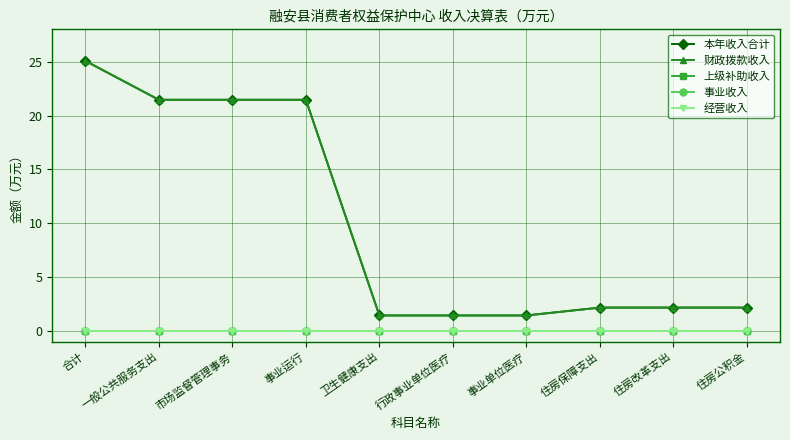

True or false: 事业收入 and 经营收入 intersect in this chart.

False